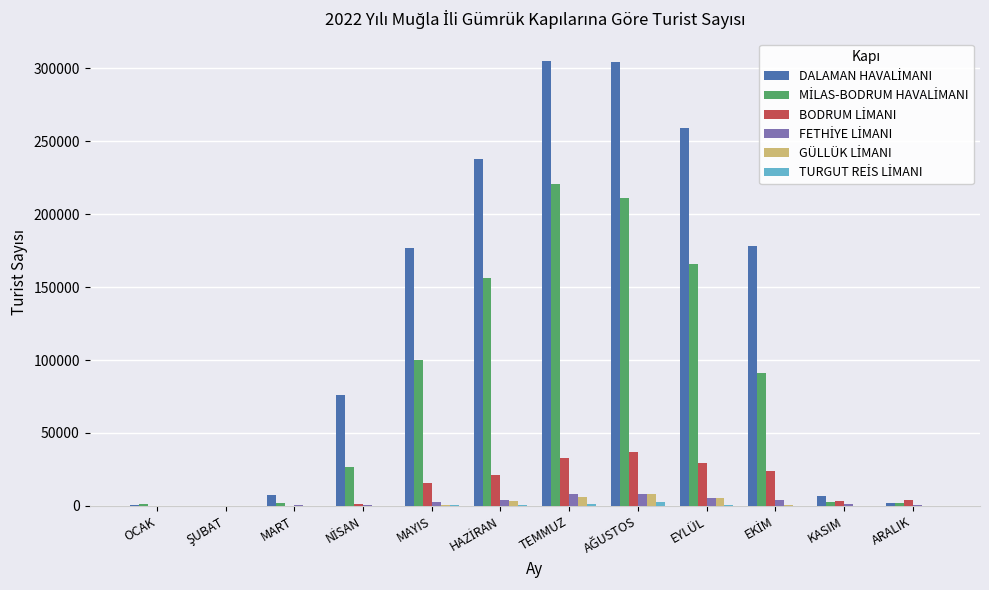

What is the greatest value displayed?

305129